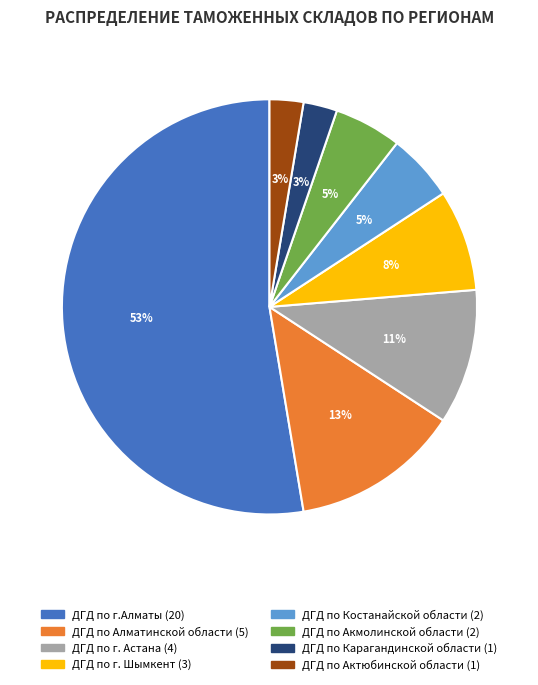

Which category has the biggest portion of the pie?

ДГД по г.Алматы